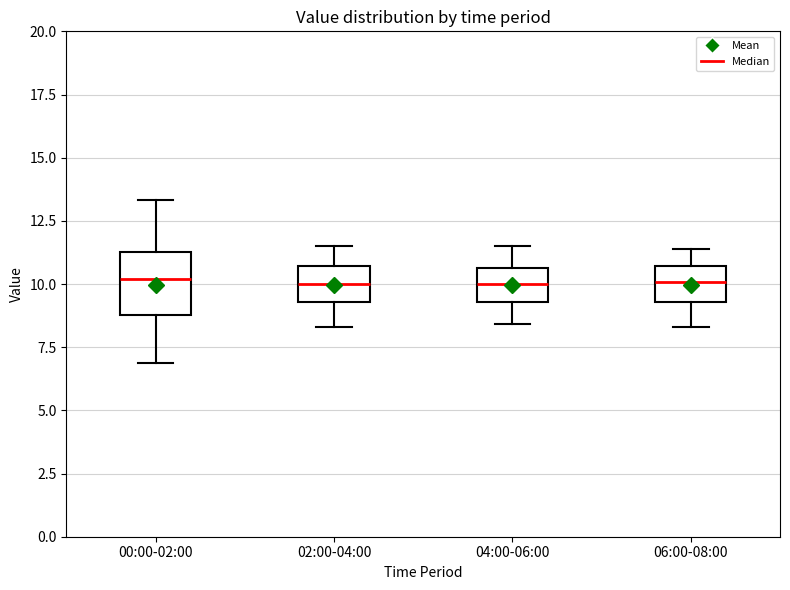

Which box is the tallest, from its lower edge to its upper edge?

00:00-02:00